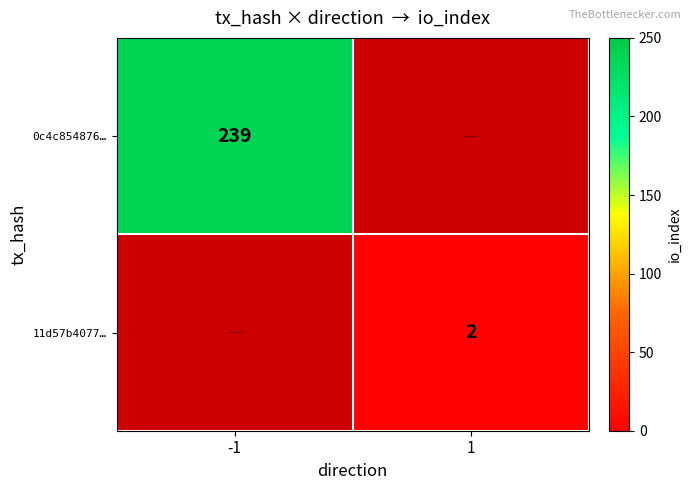

Is it true that 0c4c854876… equals 335 at -1?

False